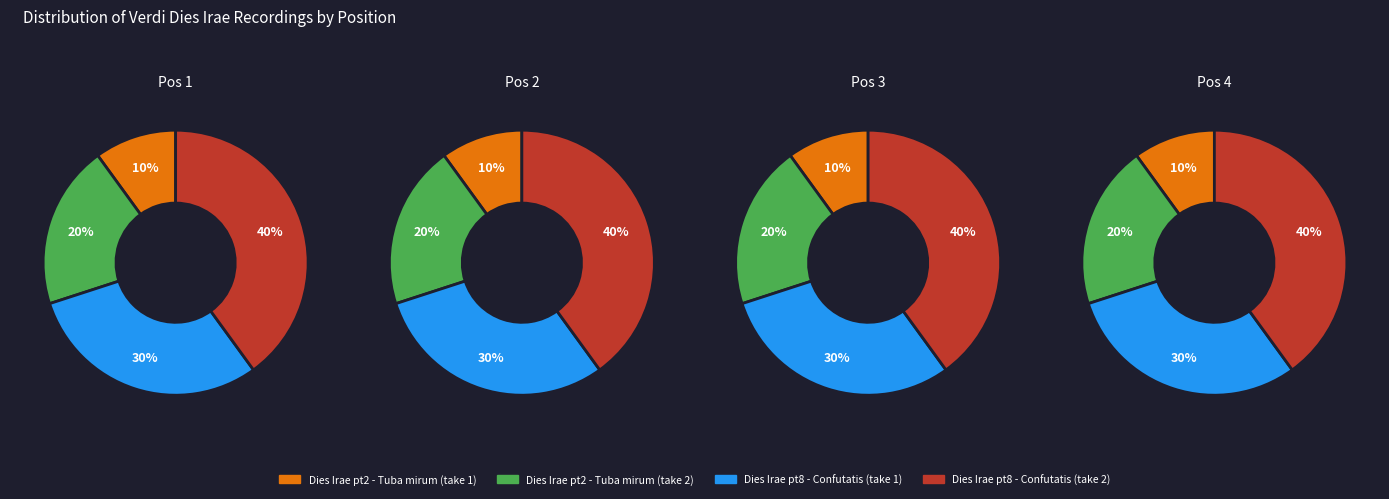

Is there any slice that represents more than half of the pie?

No